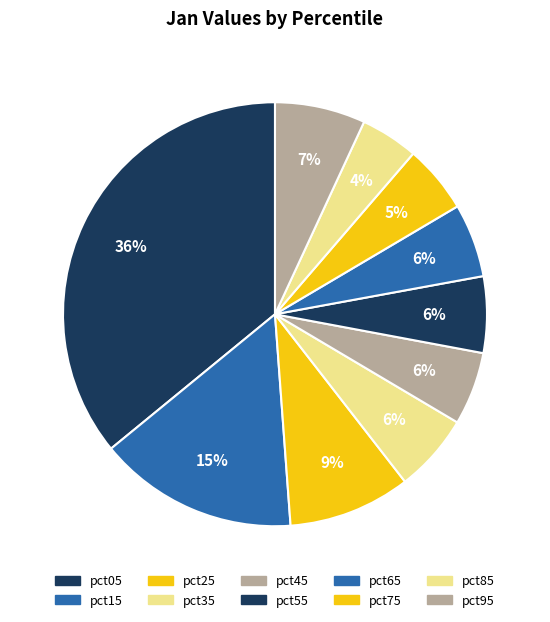

Which category has the smallest portion of the pie?

pct85